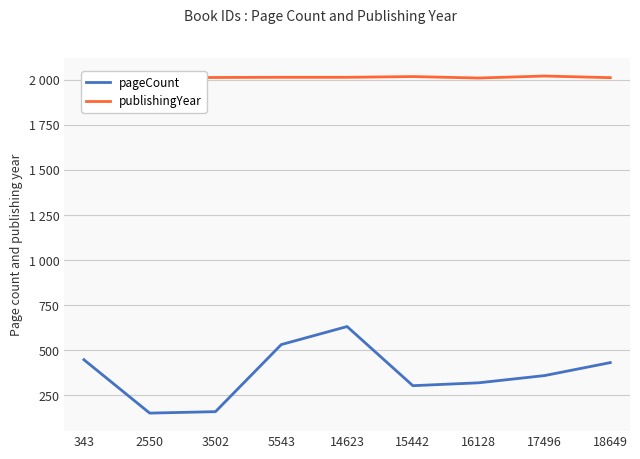

Which series changed the most between 343 and 16128?

pageCount